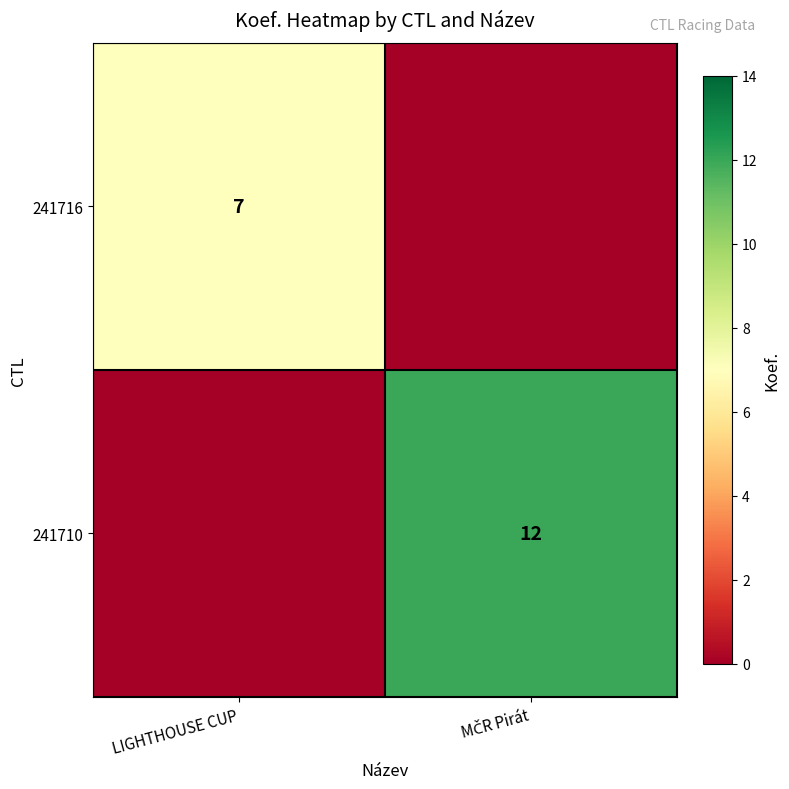

True or false: 241716 has a value of 3 at LIGHTHOUSE CUP.

False